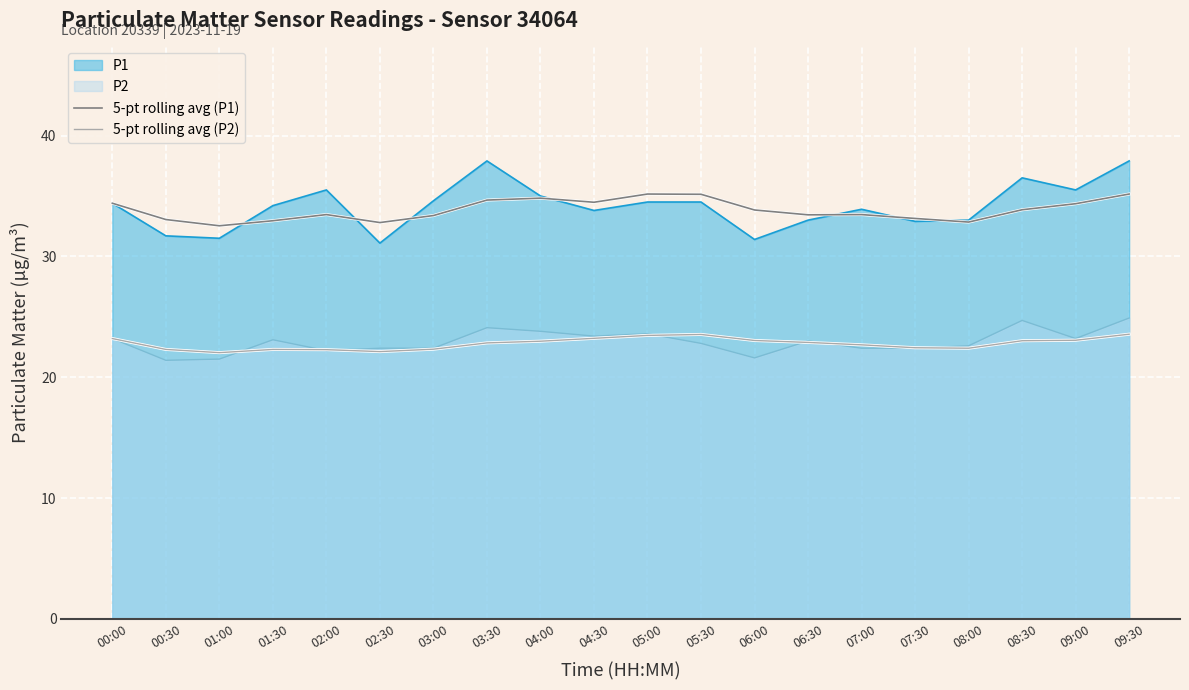

At how many categories does at least one series exceed 27?

20